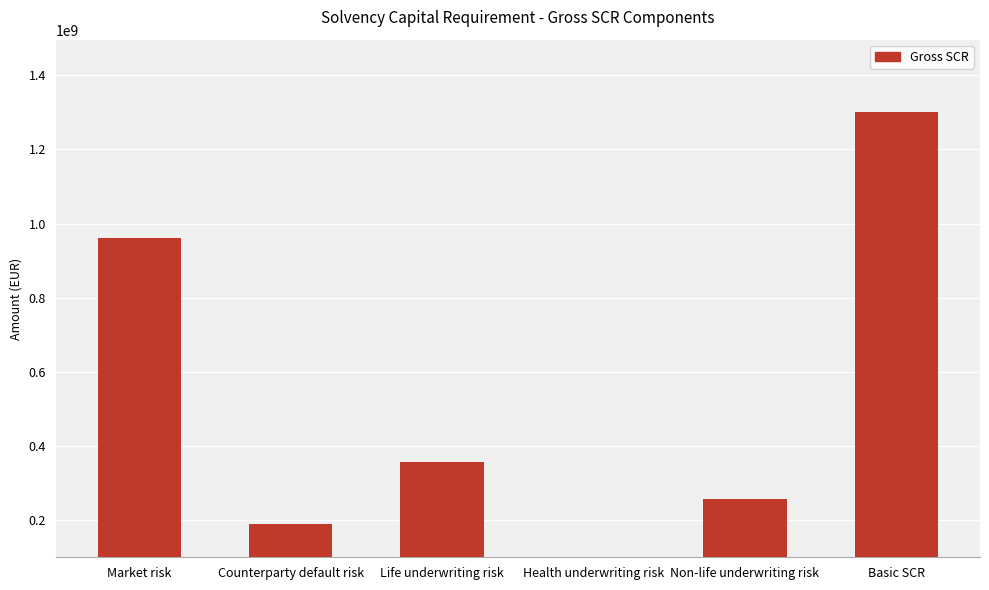

True or false: the data shows 960766222.3 at Market risk.

True